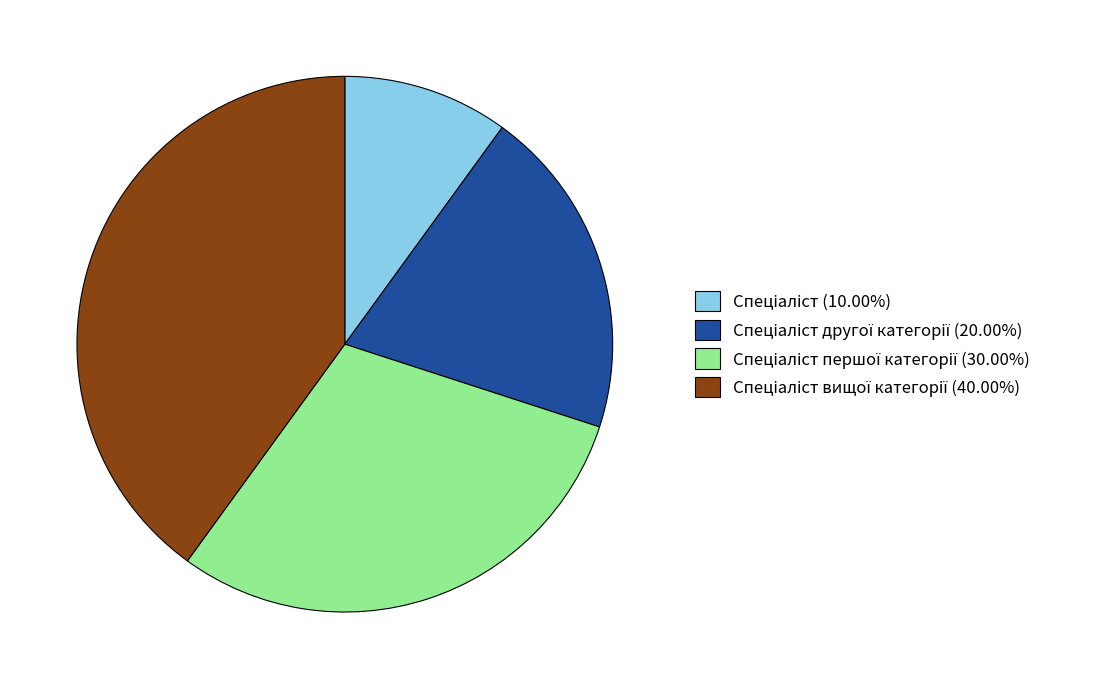

Is there a majority slice in this chart?

No